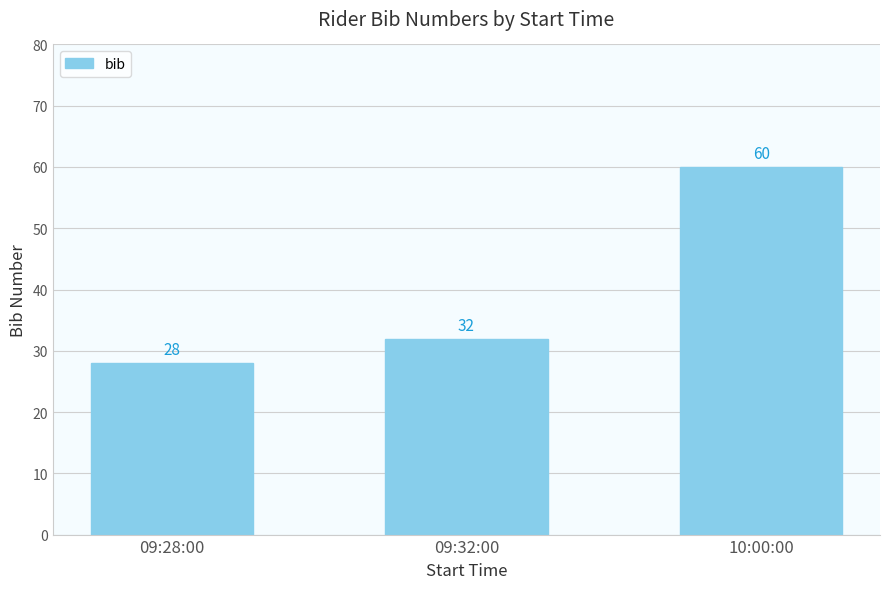

What is the label of the 2nd bar from the right?

09:32:00